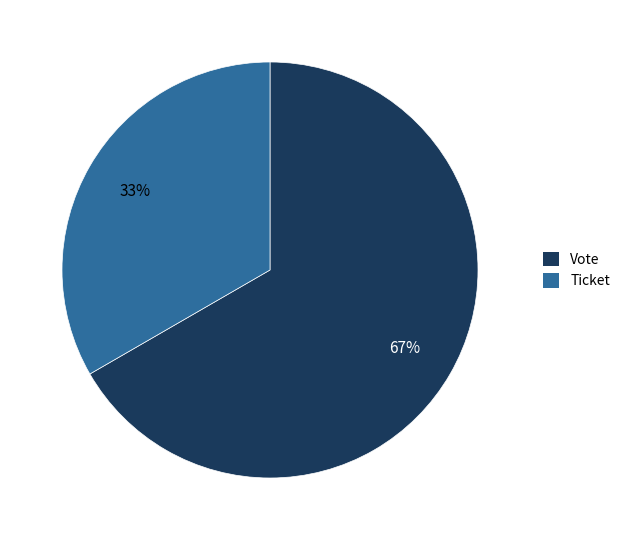

Is it true that Ticket is 33% of the pie?

True